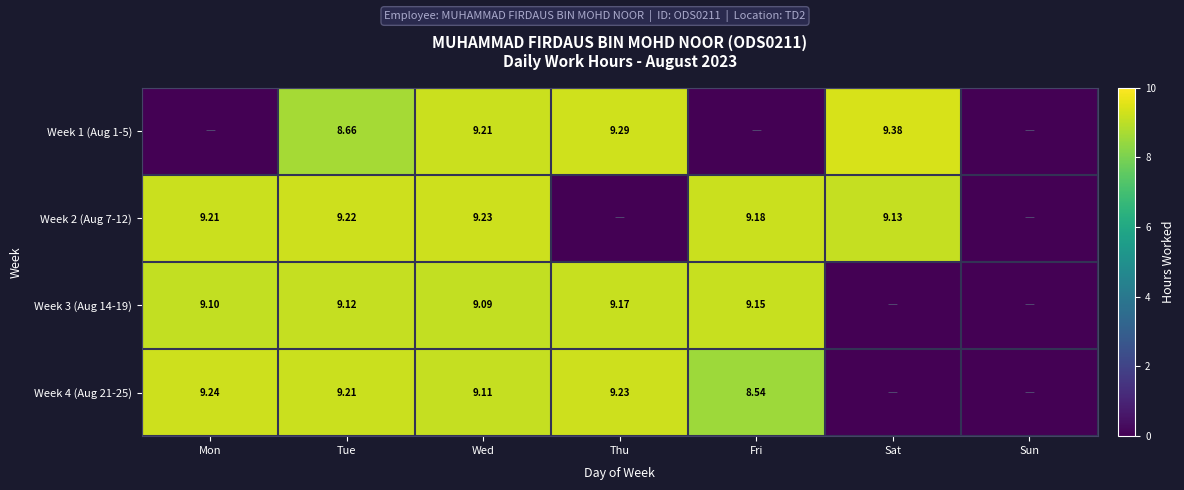

Is the value of Week 2 (Aug 7-12) at Fri greater than the value of Week 1 (Aug 1-5) at Tue?

Yes